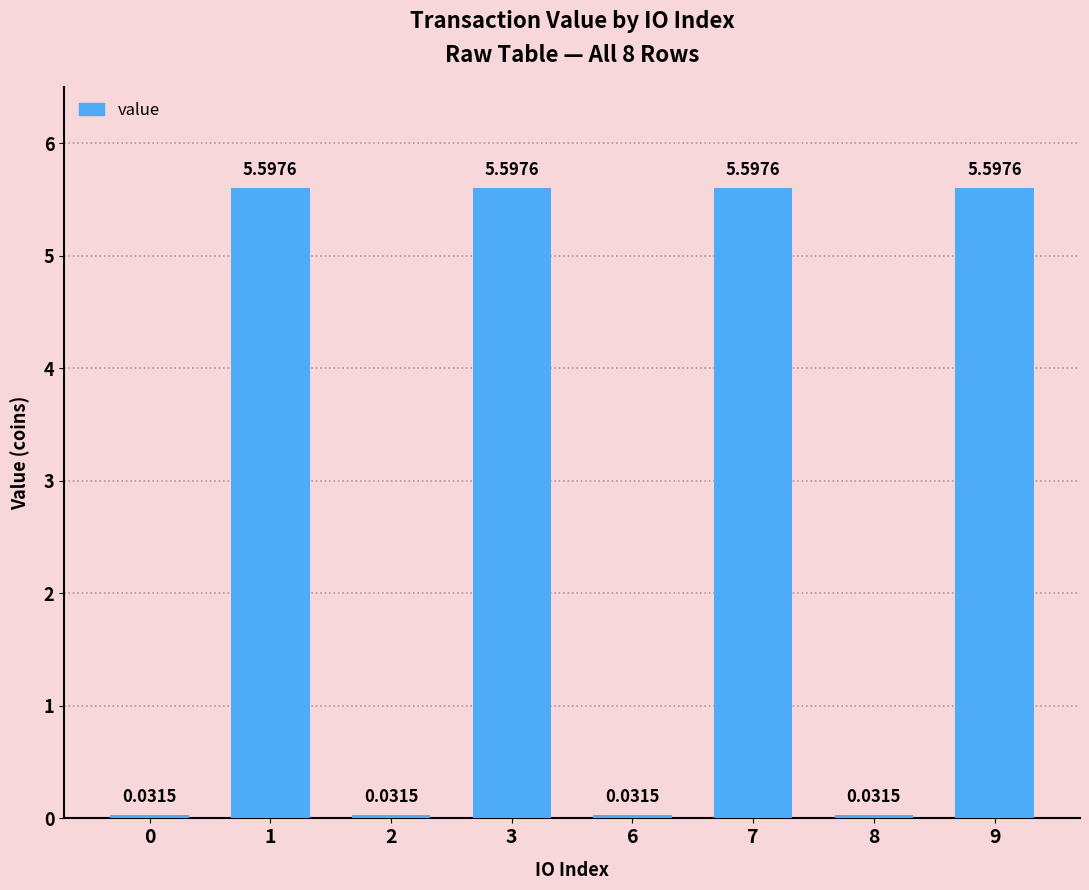

The chart shows a value of 5.6 at 7. True or false?

True